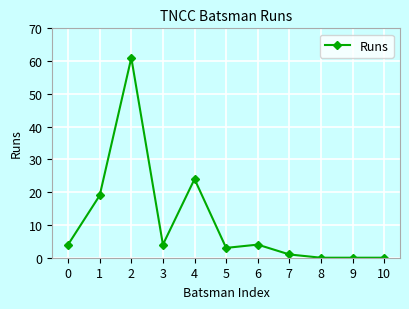

What is the average value?

11